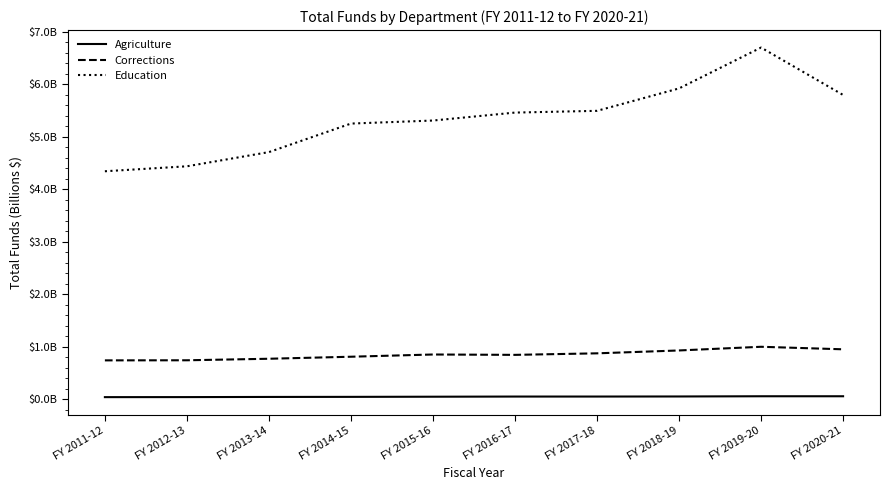

Reading left to right, transcribe all the data shown in this chart.

Agriculture: FY 2011-12=0.0	FY 2012-13=0.0	FY 2013-14=0.0	FY 2014-15=0.0	FY 2015-16=0.0	FY 2016-17=0.1	FY 2017-18=0.1	FY 2018-19=0.1	FY 2019-20=0.1	FY 2020-21=0.1
Corrections: FY 2011-12=0.7	FY 2012-13=0.7	FY 2013-14=0.8	FY 2014-15=0.8	FY 2015-16=0.9	FY 2016-17=0.8	FY 2017-18=0.9	FY 2018-19=0.9	FY 2019-20=1.0	FY 2020-21=0.9
Education: FY 2011-12=4.3	FY 2012-13=4.4	FY 2013-14=4.7	FY 2014-15=5.2	FY 2015-16=5.3	FY 2016-17=5.5	FY 2017-18=5.5	FY 2018-19=5.9	FY 2019-20=6.7	FY 2020-21=5.8